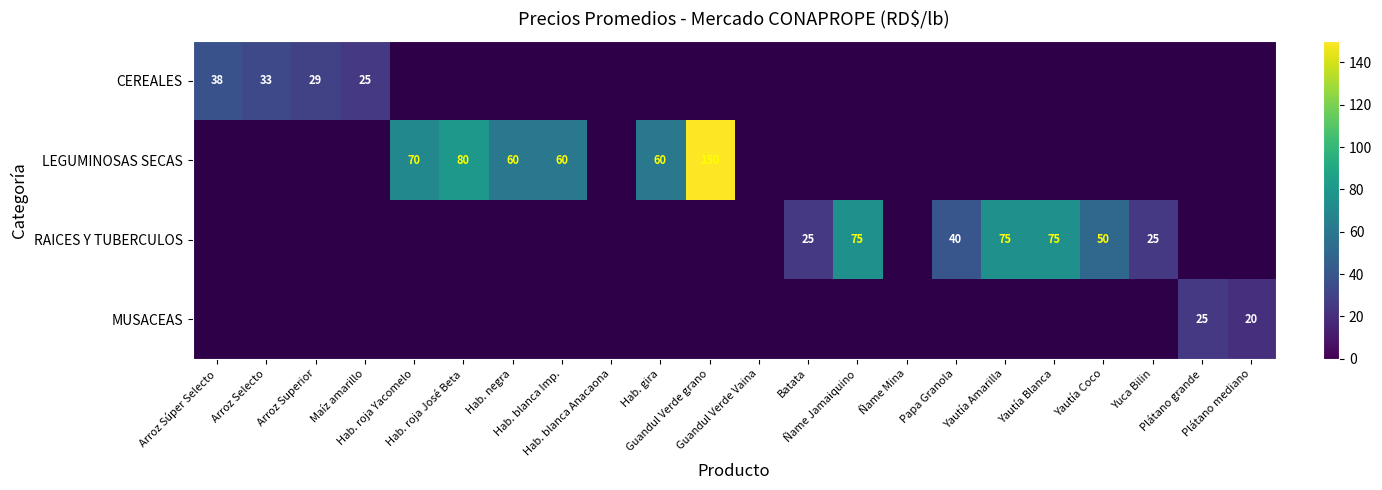

What is the smallest value displayed?

20.0